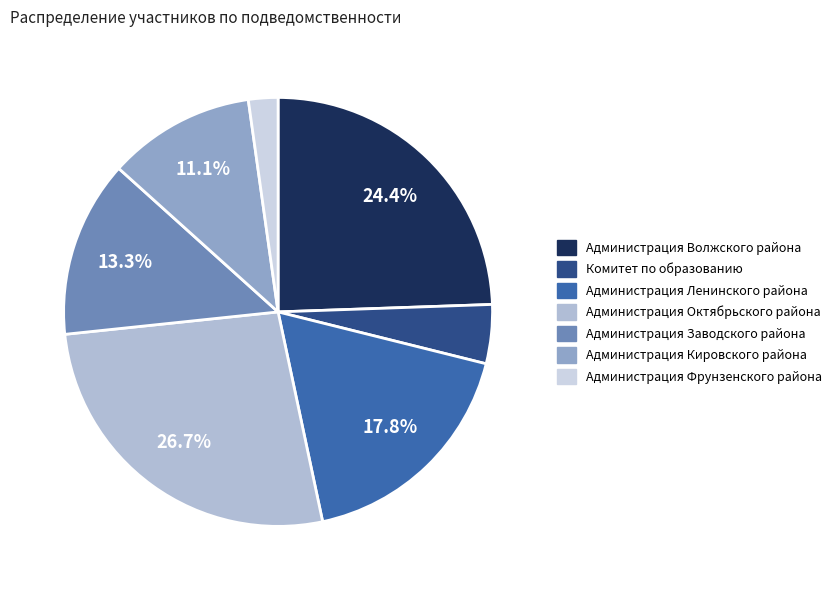

Is Администрация Заводского района the majority of the pie?

No